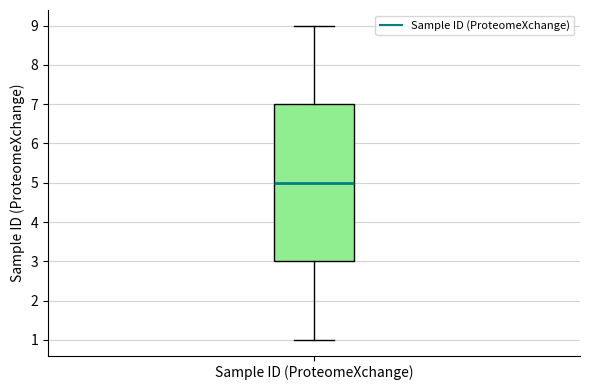

Transcribe this box plot: give where the median line is, the range the box spans, and where the two whiskers end, as read against the y-axis. The values are not printed on the chart, so give them approximately, as read against the axis.

median 5, box 3 to 7, whiskers 1 to 9